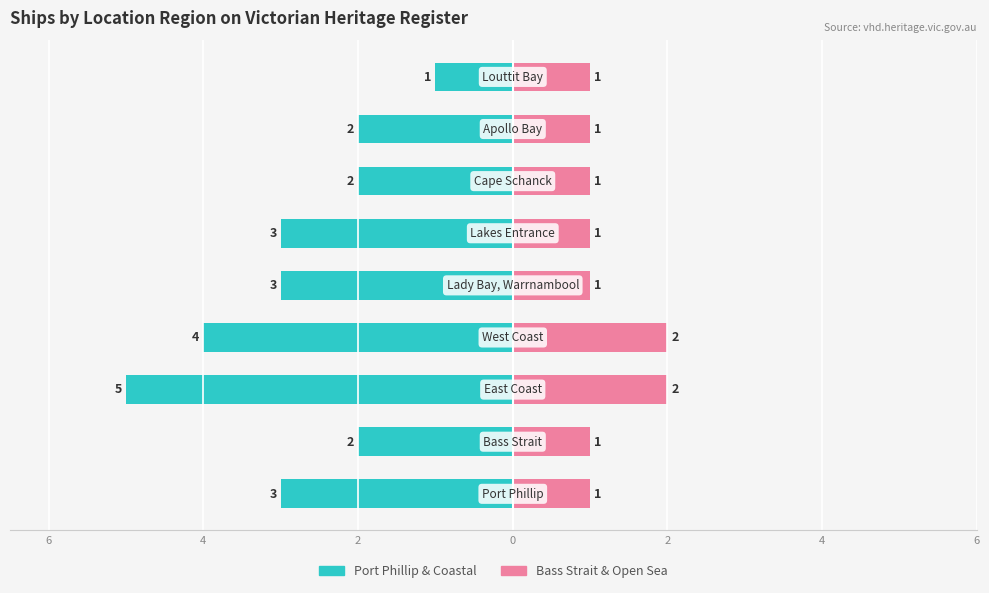

What are all the series names shown in the legend?

Port Phillip & Coastal, Bass Strait & Open Sea